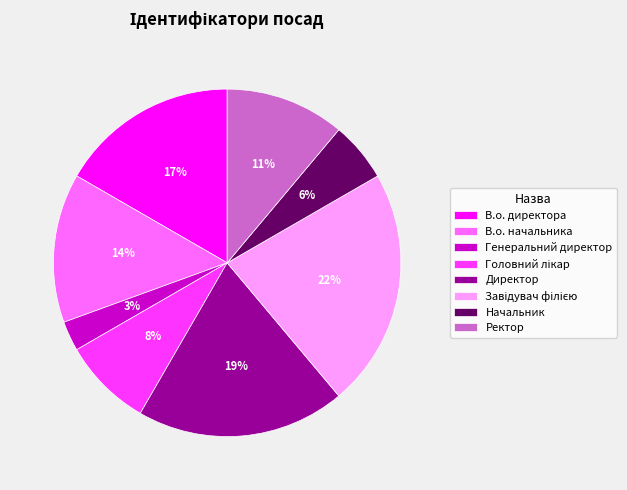

Does Ректор represent more than half of the total?

No